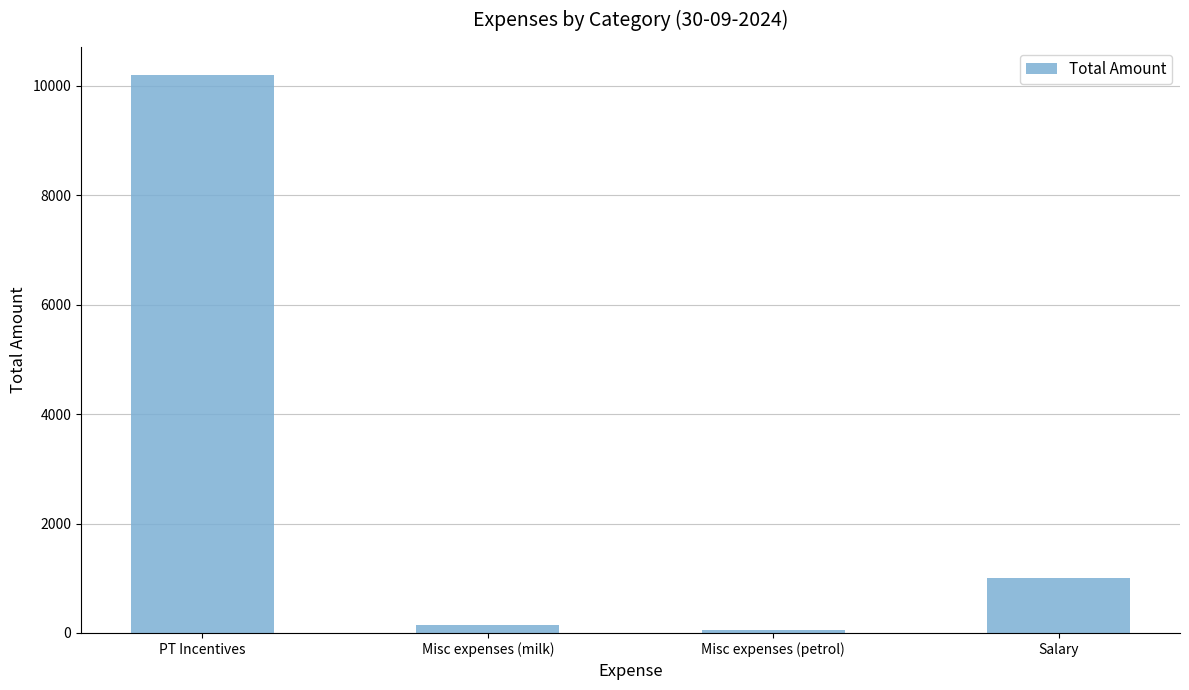

At which label does the data first exceed 1000?

PT Incentives